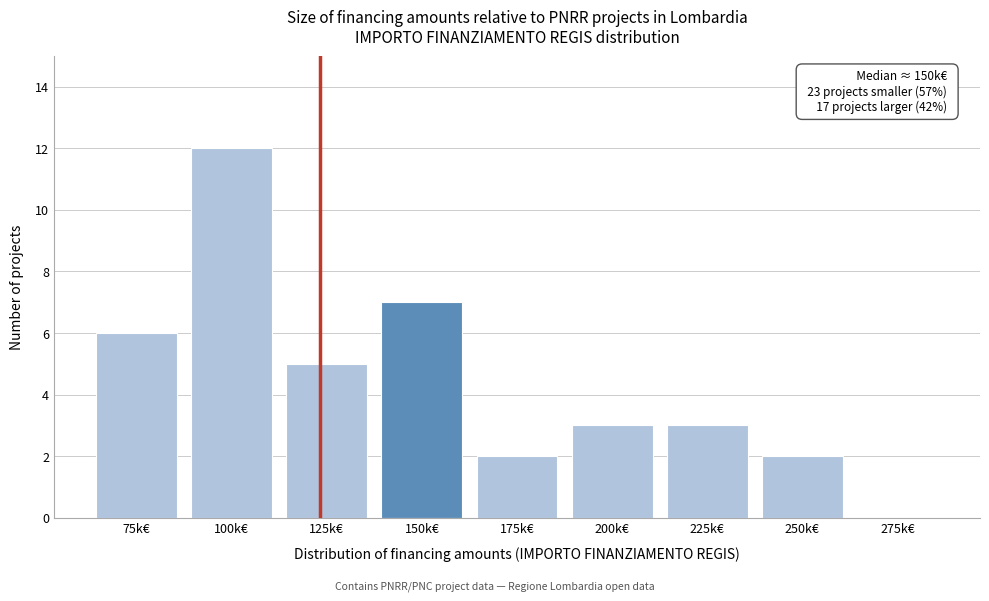

Reading right to left, transcribe all the data shown in this chart.

275k€=0	250k€=2	225k€=3	200k€=3	175k€=2	150k€=7	125k€=5	100k€=12	75k€=6